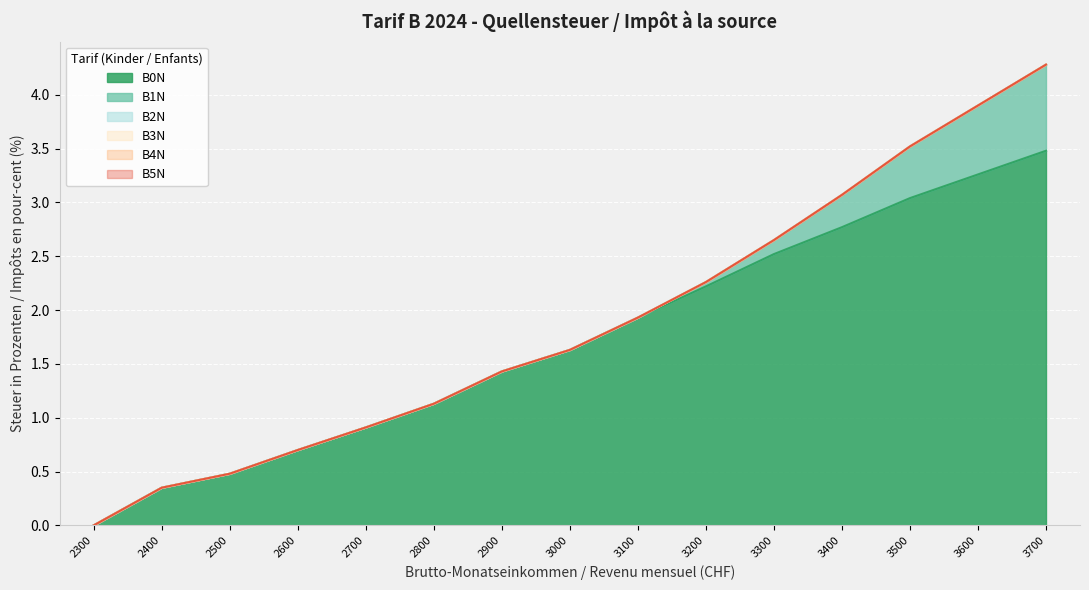

Which series has the widest spread of values?

B0N